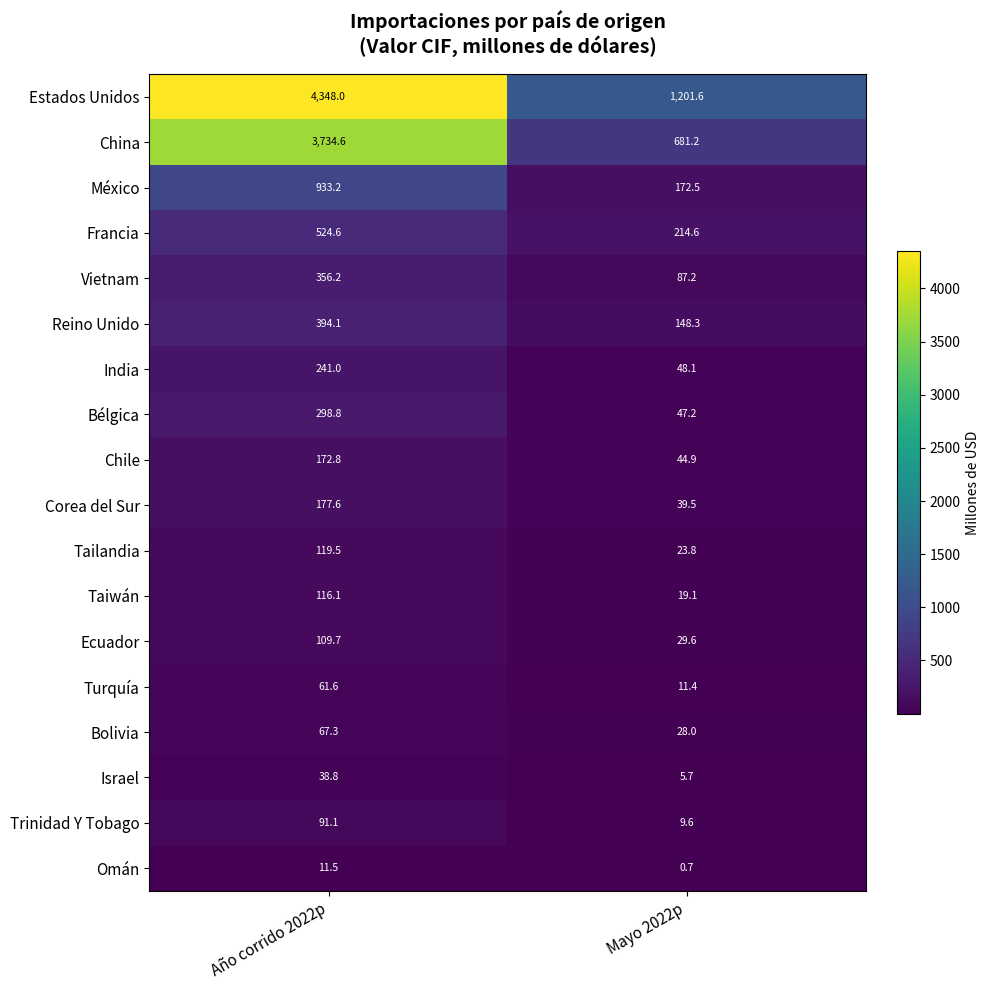

Which label corresponds to the smallest value in the chart?

Mayo 2022p